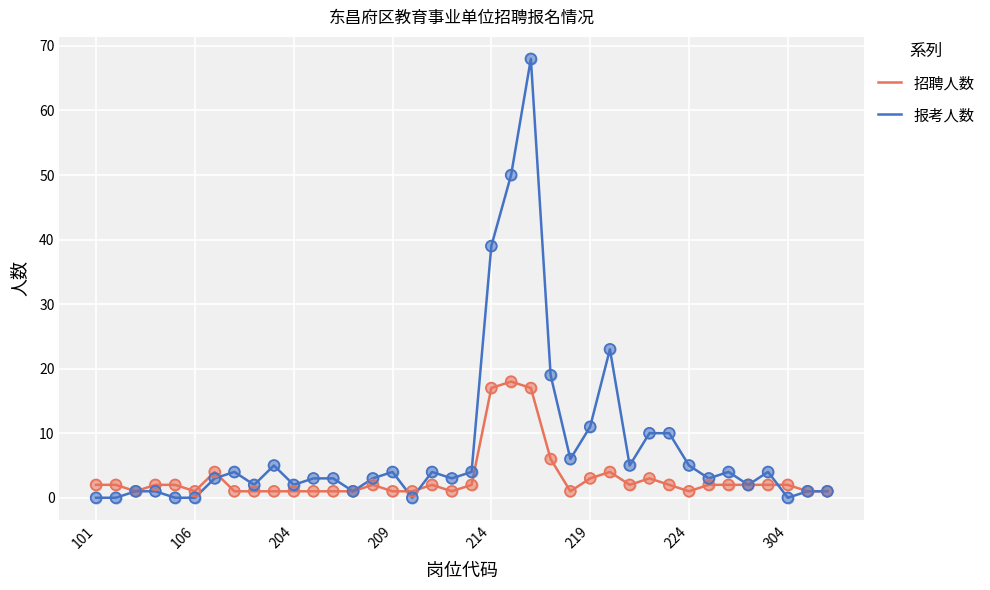

Which series has the widest spread of values?

报考人数